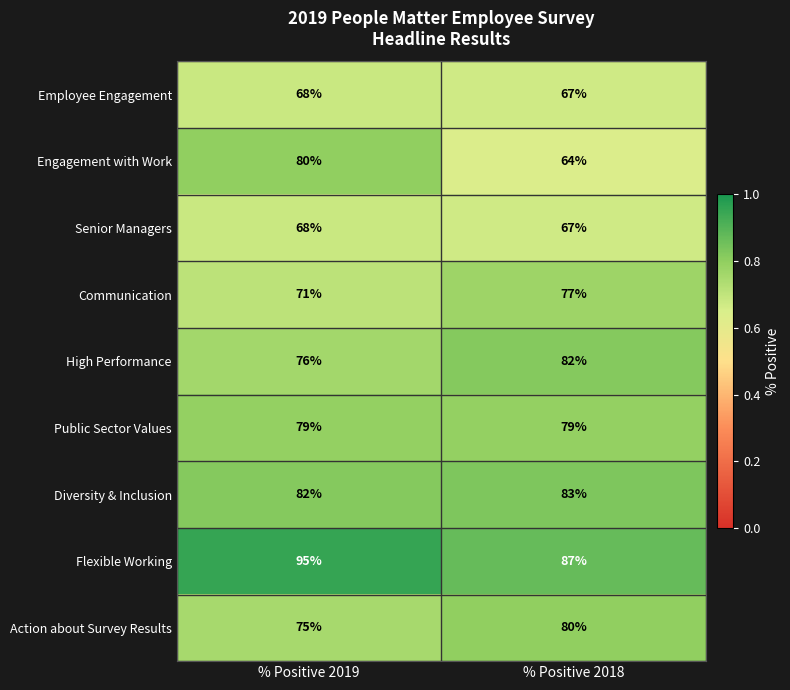

Read the Flexible Working value at % Positive 2019.

95